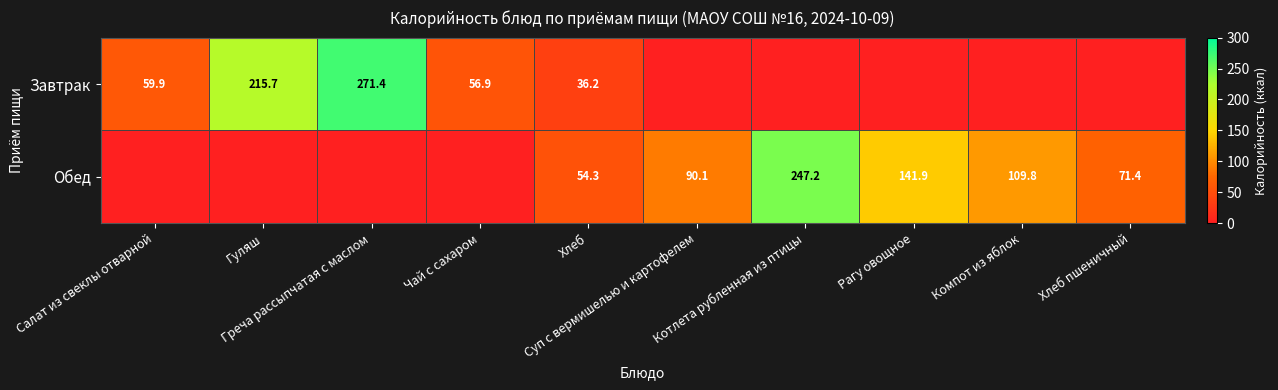

The value of Обед at Чай с сахаром is -85.2. True or false?

False